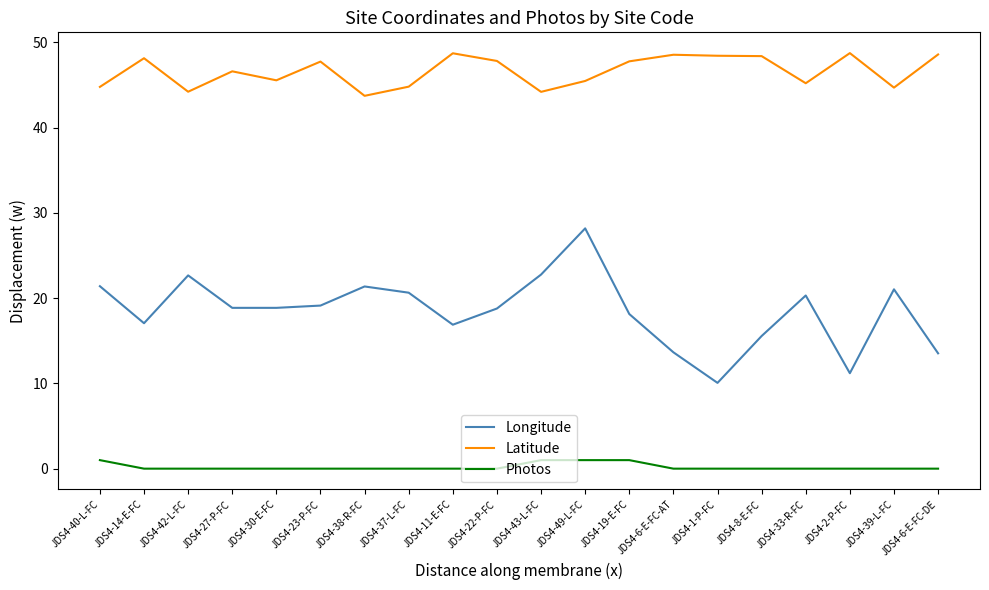

What is the maximum value shown in the chart?

48.7